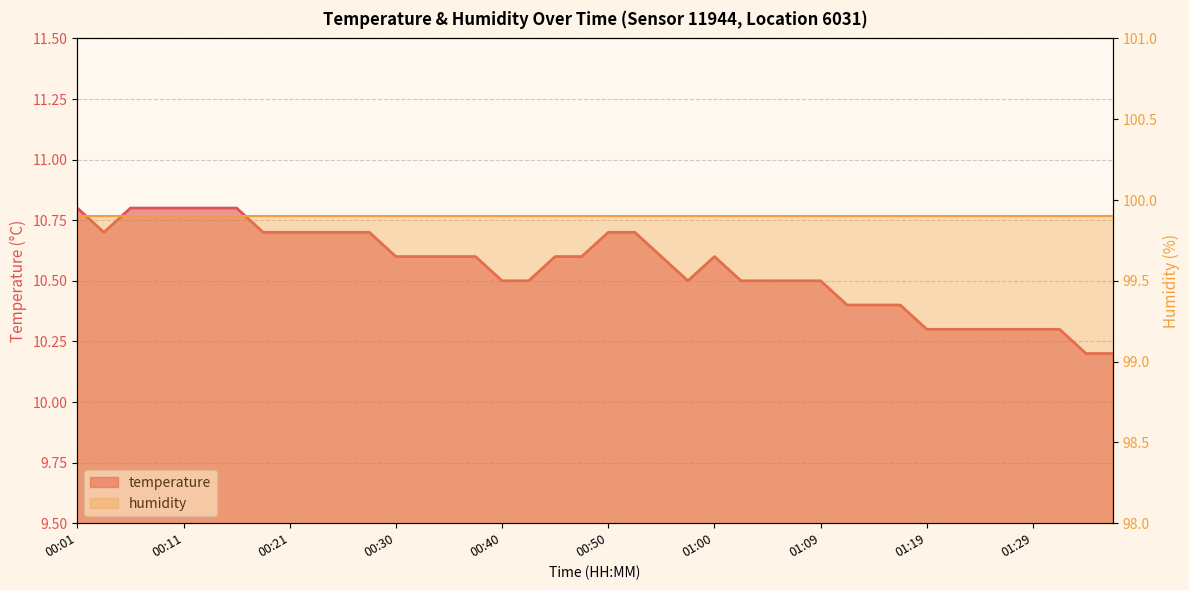

At which category does the chart reach its peak across all series?

00:01